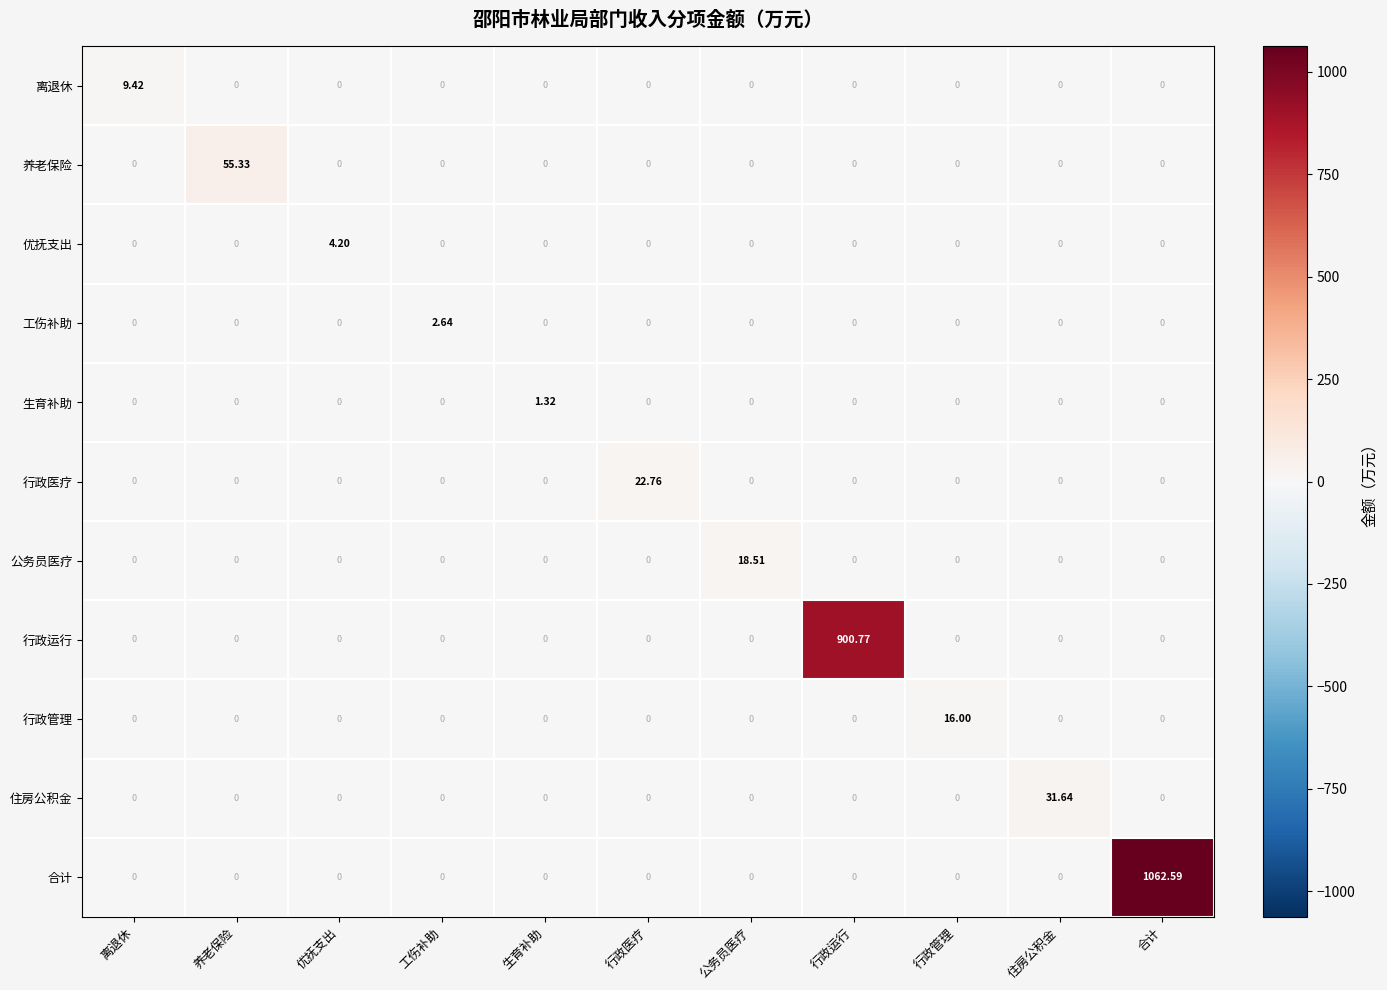

List the series in order of their peak value, highest first.

合计, 行政运行, 养老保险, 住房公积金, 行政医疗, 公务员医疗, 行政管理, 离退休, 优抚支出, 工伤补助, 生育补助